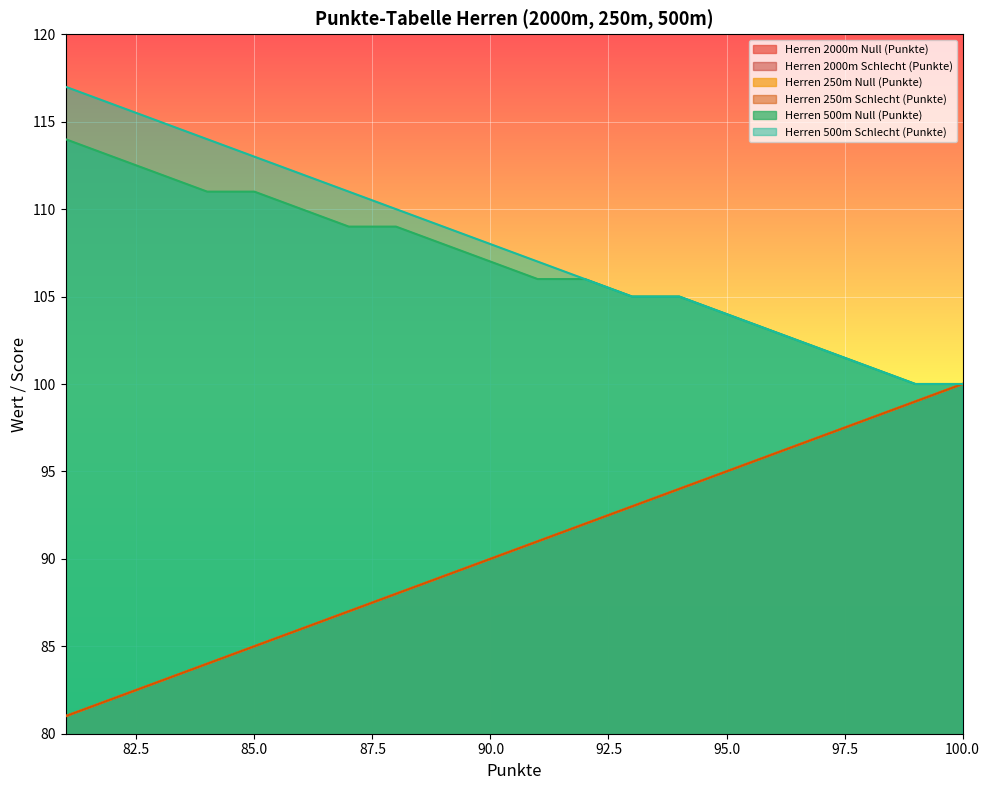

Which series has the largest total across all categories?

Herren 500m Schlecht (Punkte)